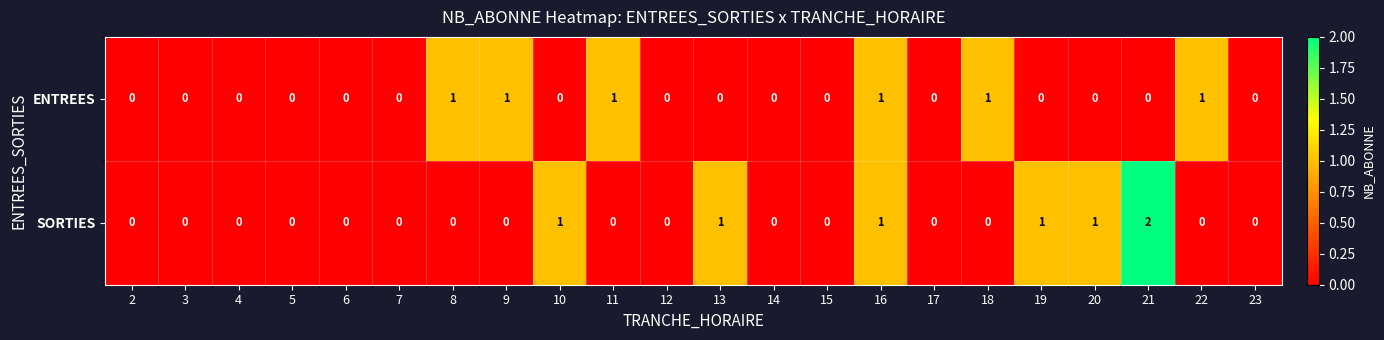

Which series has the largest total across all categories?

SORTIES